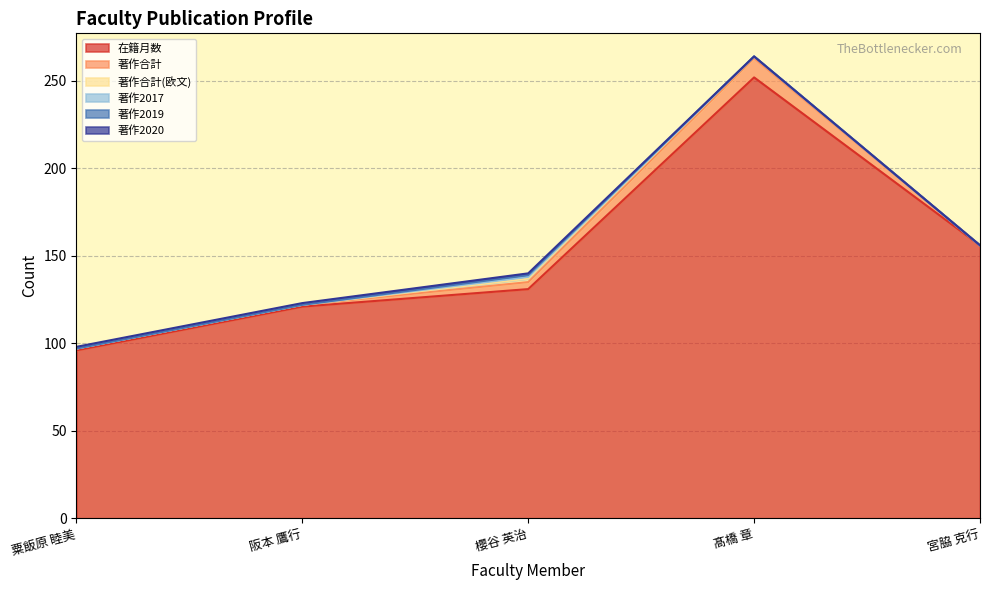

True or false: 著作合計 and 著作2020 intersect in this chart.

False